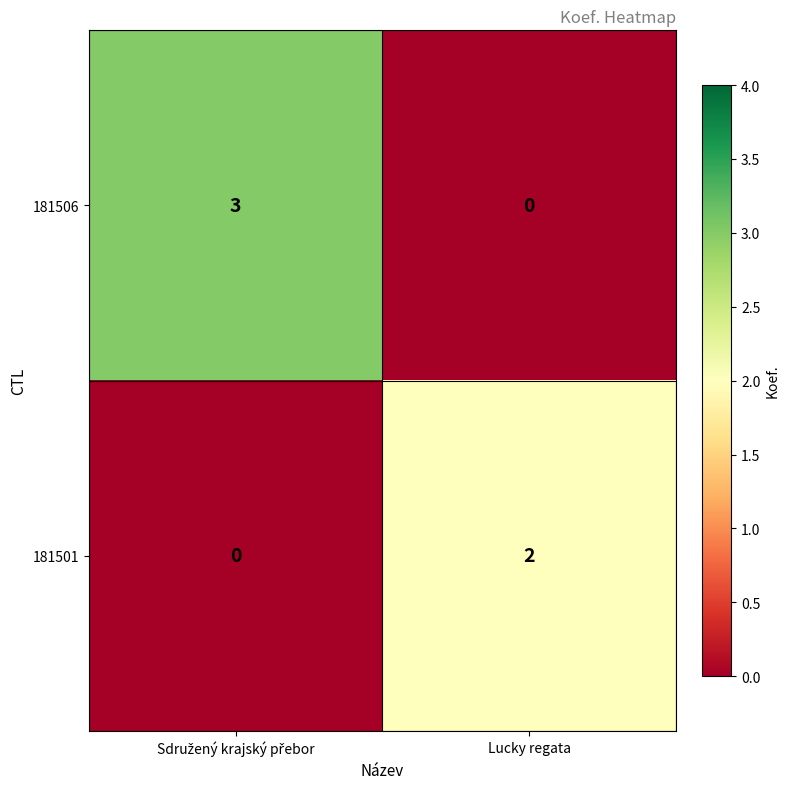

The 181506 series shows 0 at Lucky regata. True or false?

True